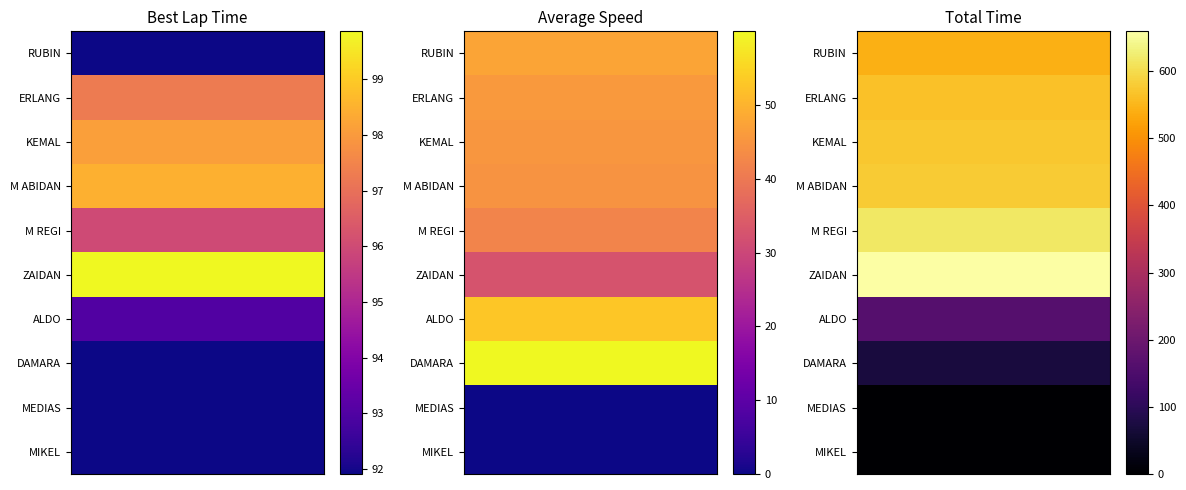

What is the difference between the highest and lowest values at M ABIDAN?

534.2